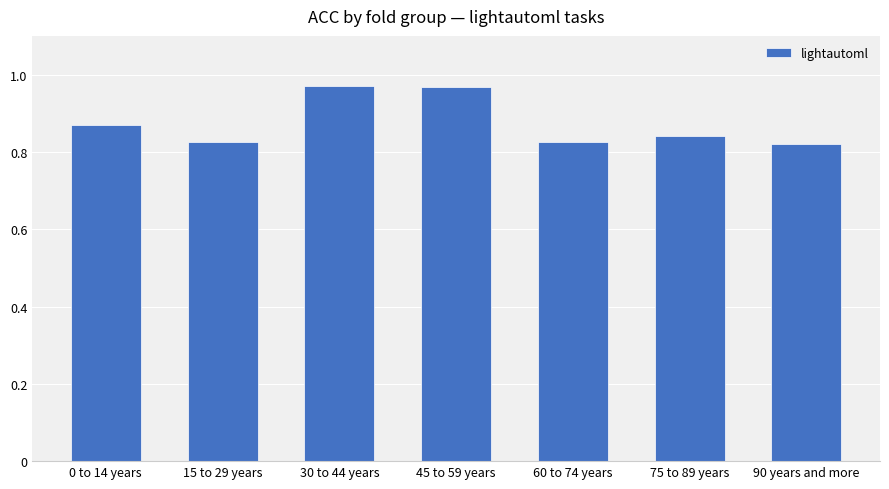

What is the difference between the maximum and minimum values?

0.2